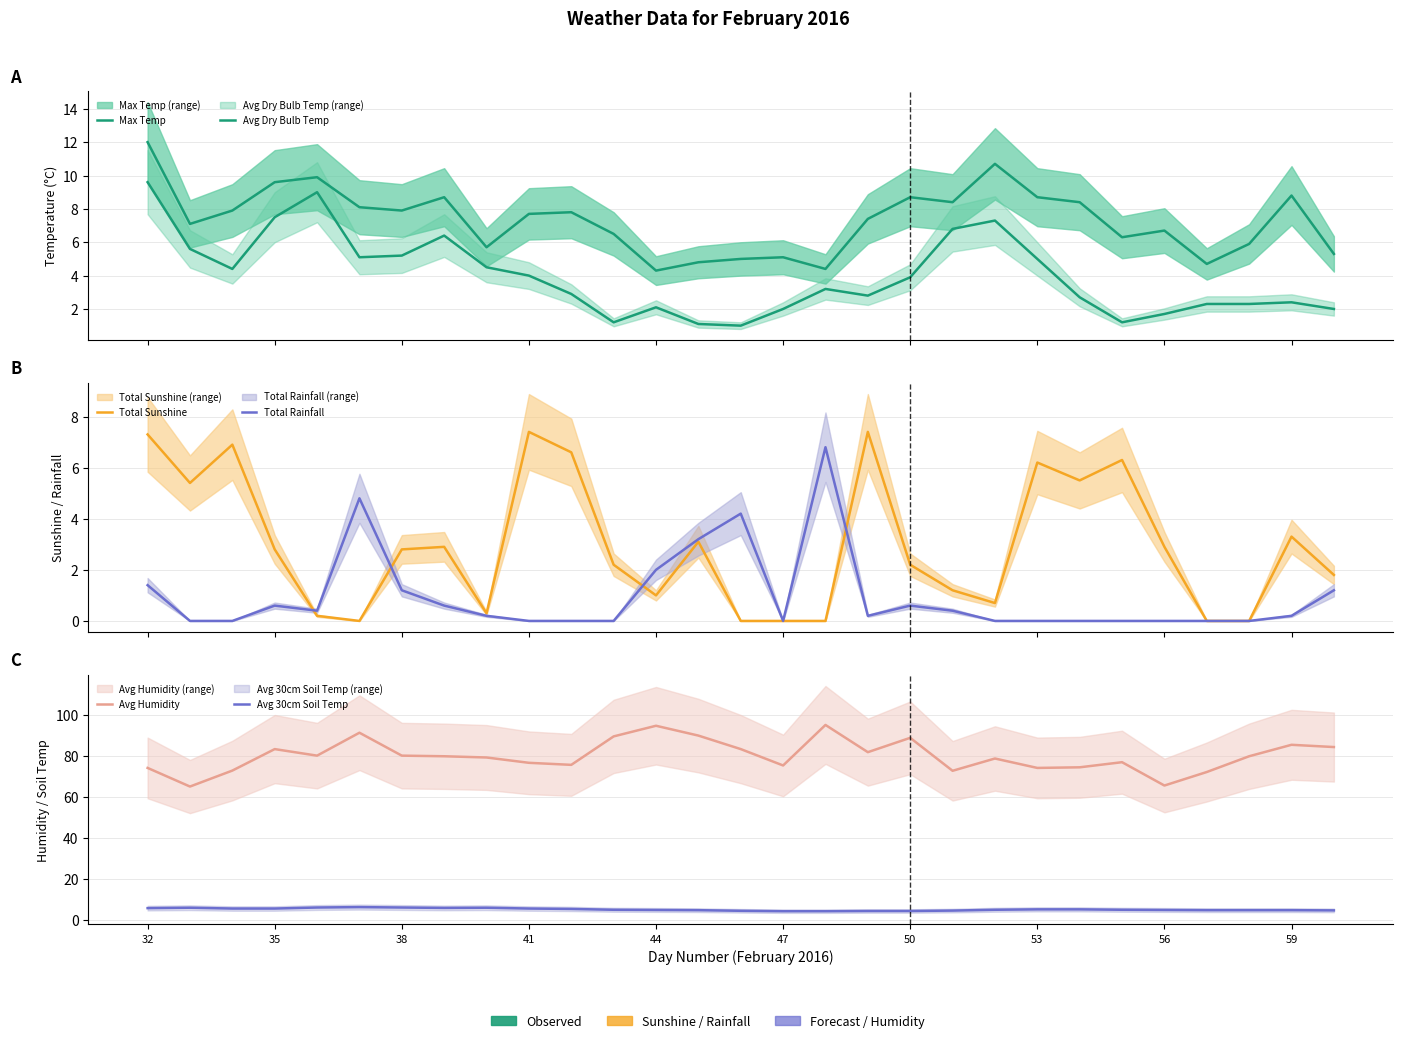

Which series has the largest total across all categories?

Avg Humidity